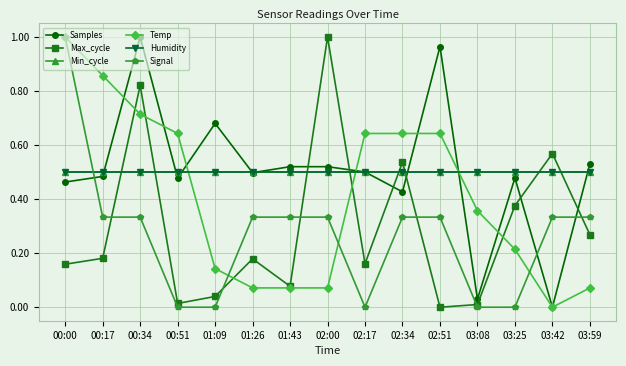

Is this an area chart (filled region under the line)?

No